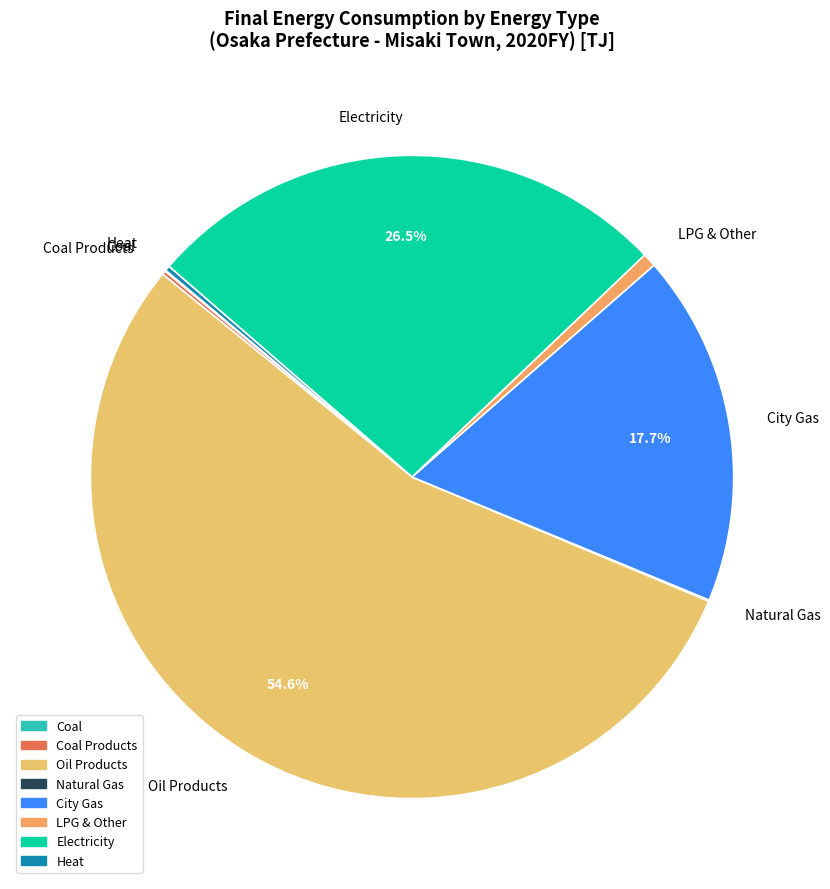

Is there any slice that represents more than half of the pie?

Yes